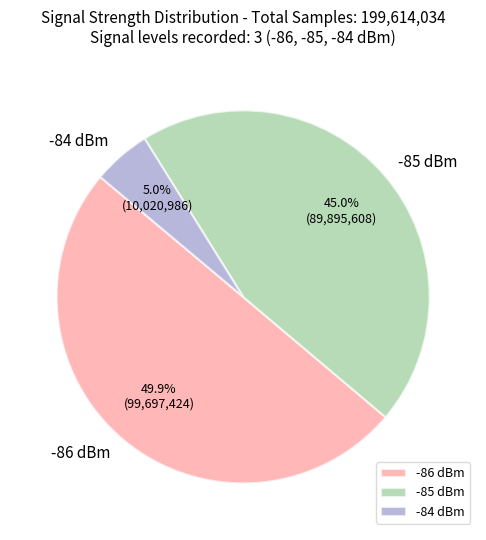

Rank the categories by value from highest to lowest.

-86 dBm, -85 dBm, -84 dBm